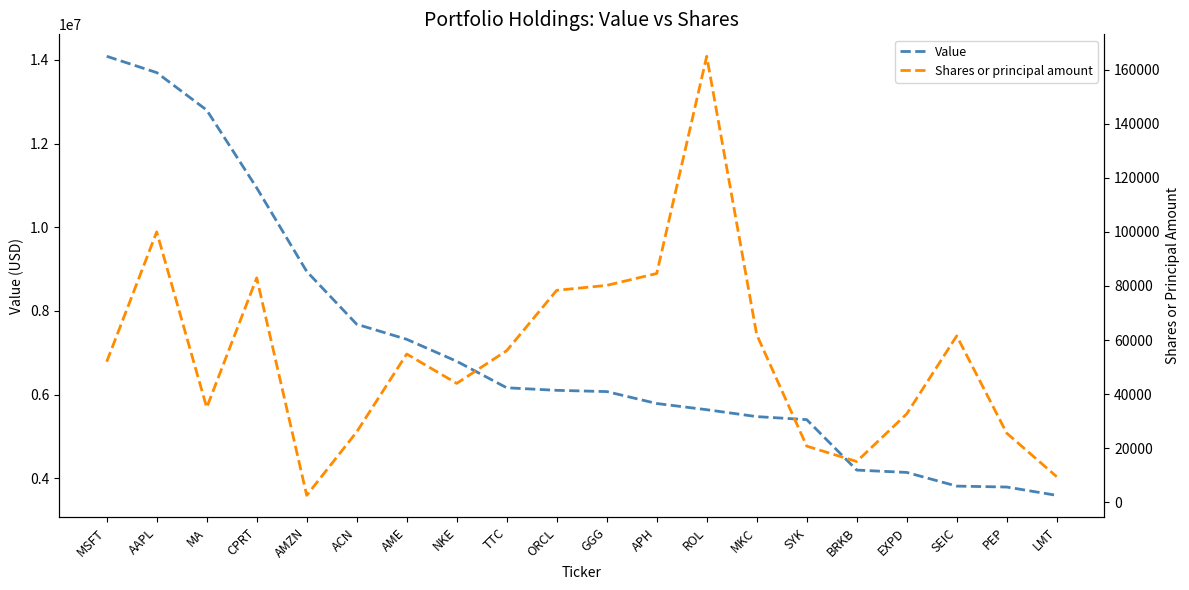

At which category is the sum across all series the highest?

MSFT